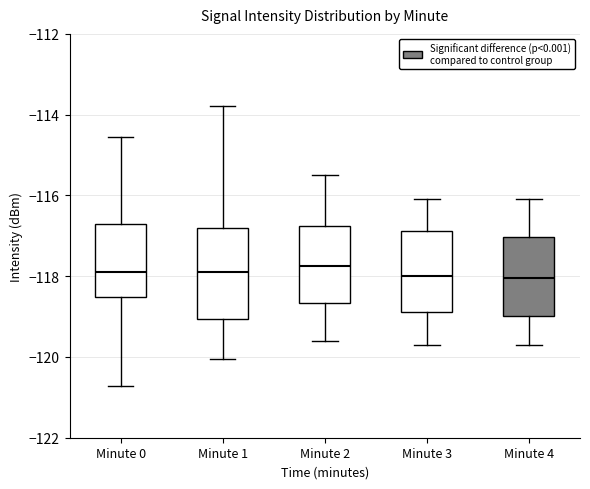

Which box is the tallest, from its lower edge to its upper edge?

Minute 1